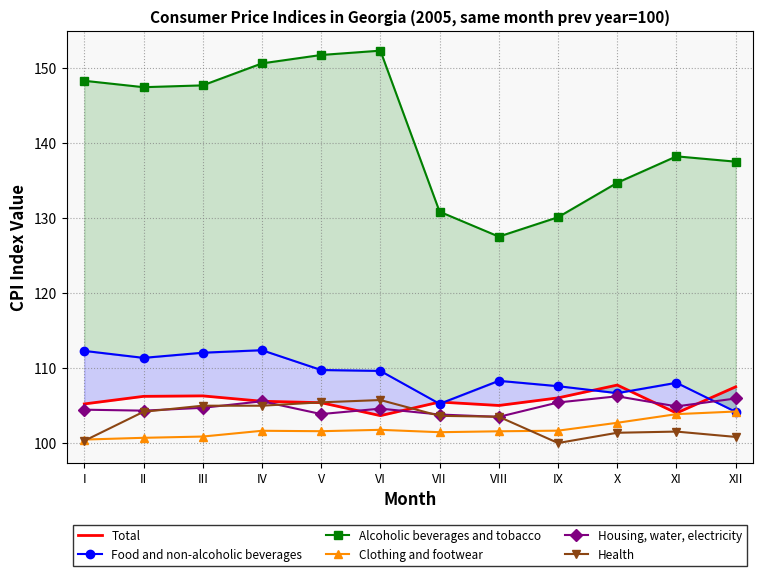

At VI, list the series in order from smallest to largest.

Clothing and footwear, Total, Housing, water, electricity, Health, Food and non-alcoholic beverages, Alcoholic beverages and tobacco